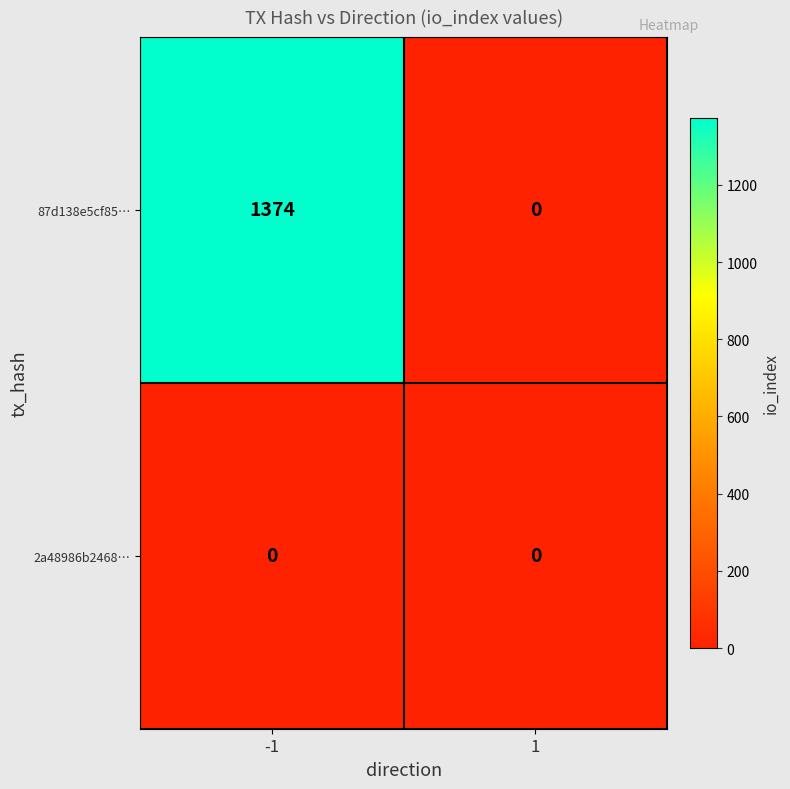

Reading right to left, transcribe all the data shown in this chart.

87d138e5cf85…: 1=0	-1=1374
2a48986b2468…: 1=0	-1=0